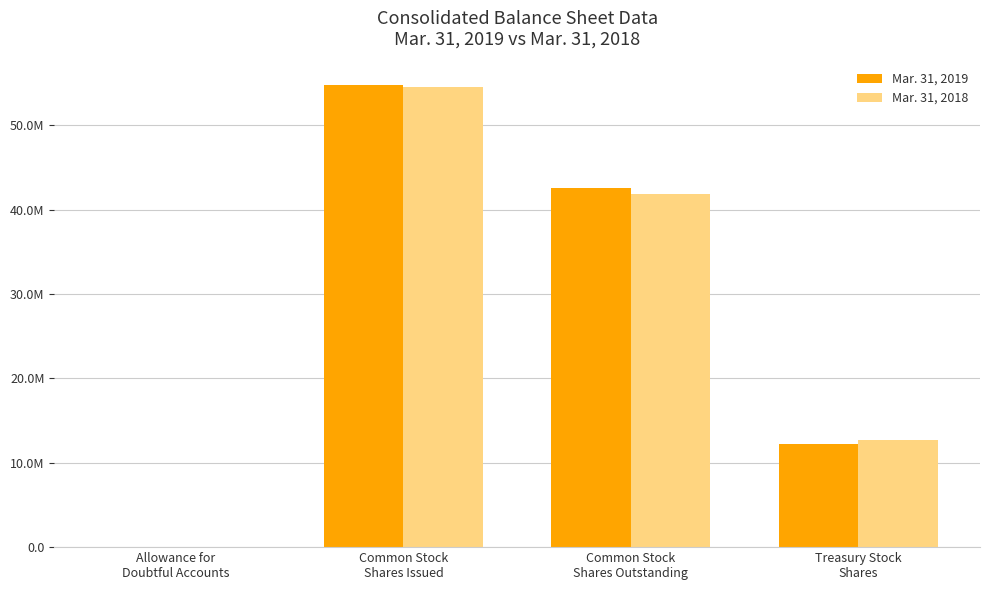

What is the label of the 2nd bar from the left?

Common Stock
Shares Issued